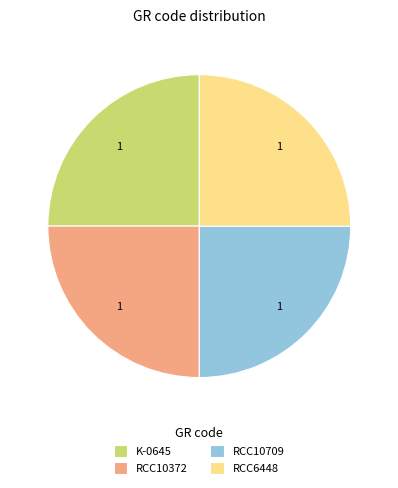

What is the ratio of the value at RCC6448 to the value at RCC10372?

1.0